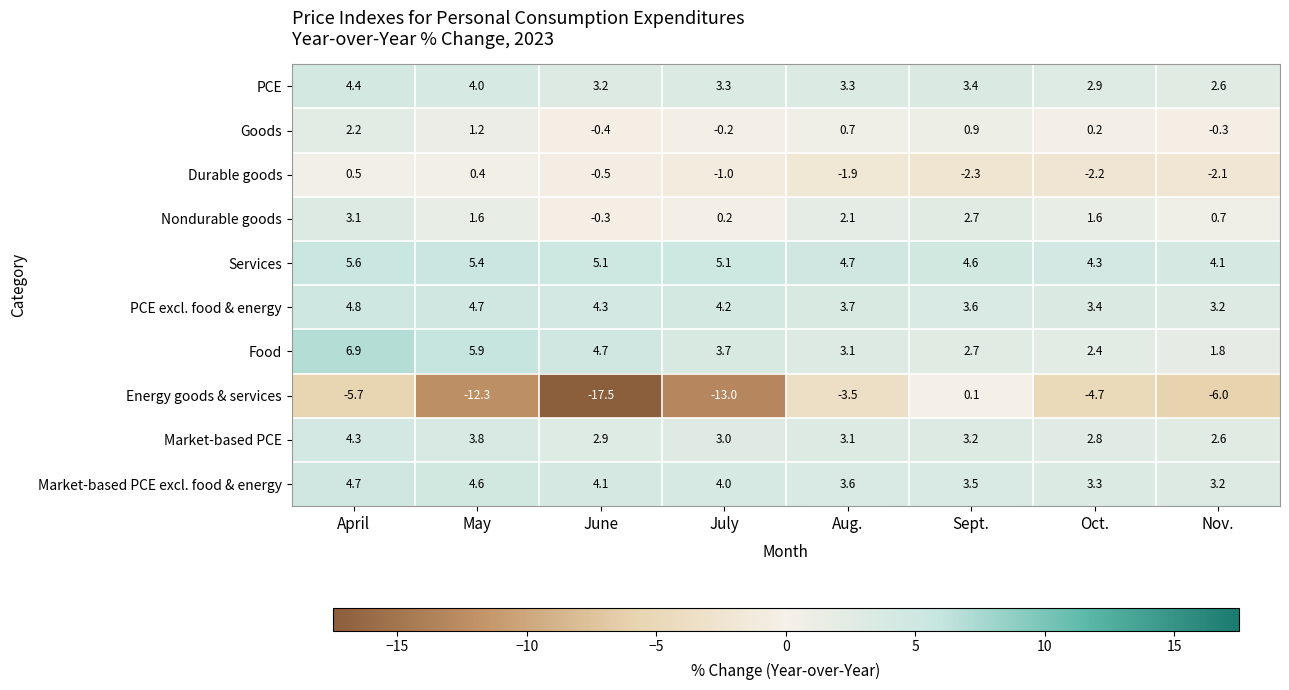

Between April and Aug., which series saw the biggest shift?

Food